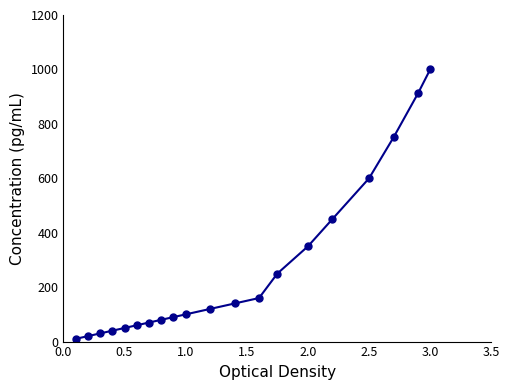

Is this an area chart (filled region under the line)?

No